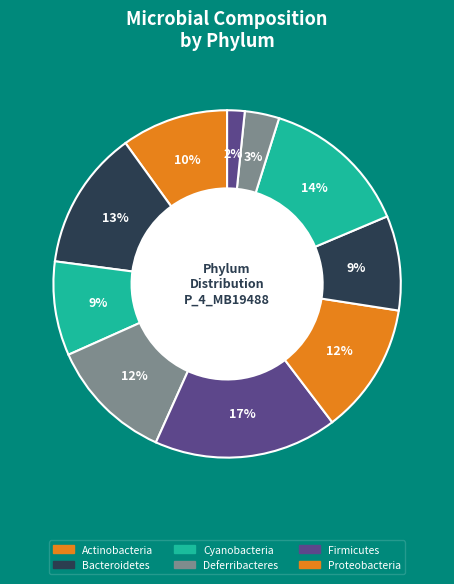

How many segments does this pie chart have?

10